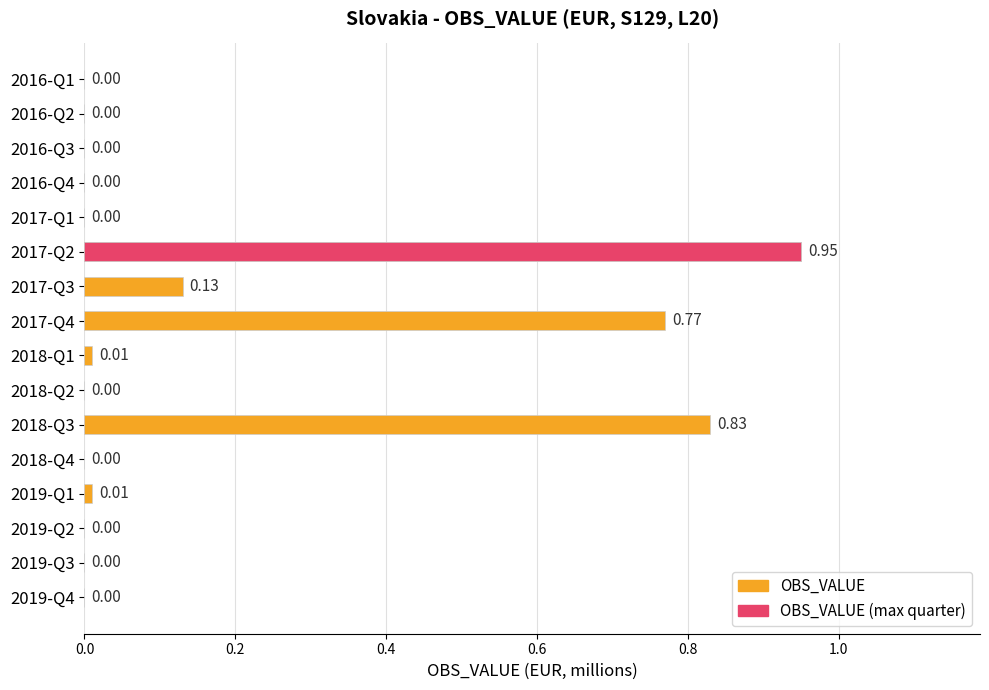

The chart shows a value of 0.0 at 2016-Q2. True or false?

True